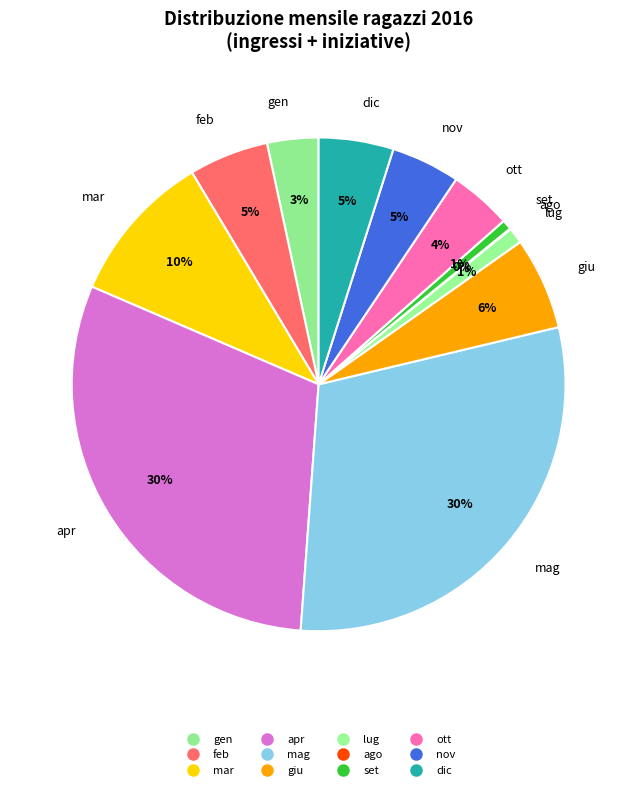

What is the smallest slice in the pie chart?

ago